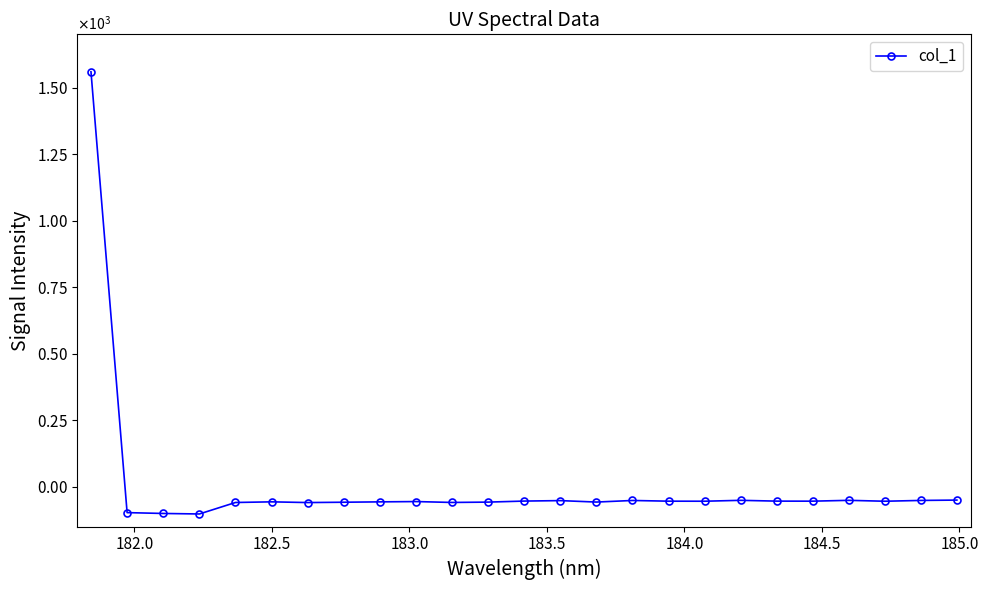

What is the difference between the maximum and minimum values?

1661.9